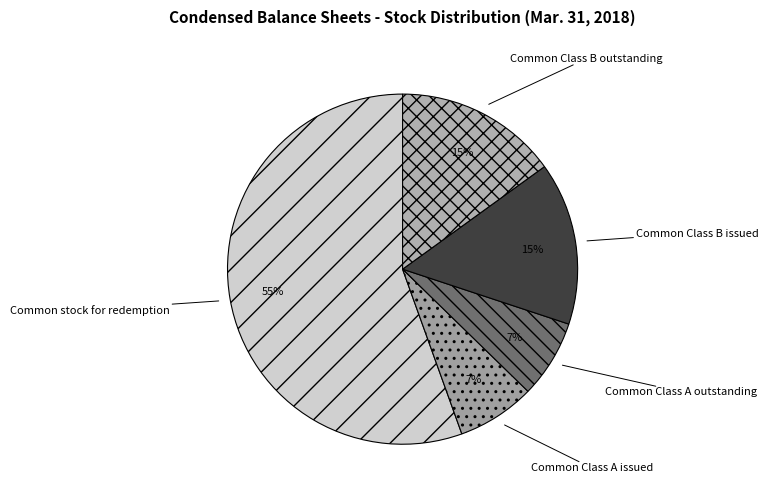

To the nearest percent, what is the difference between the Common Class B issued and Common Class A issued slice percentages?

8%